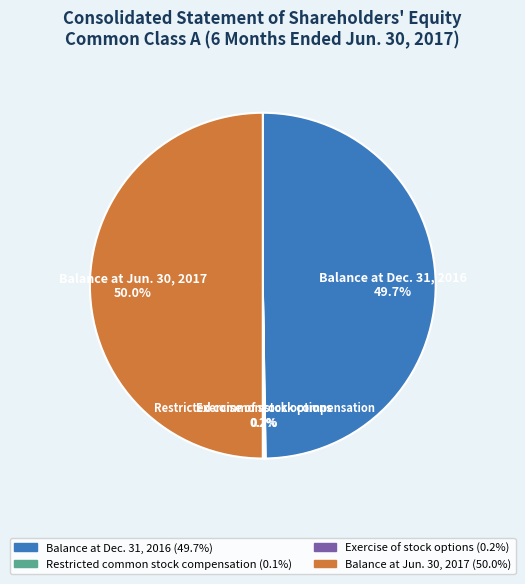

Is Balance at Dec. 31, 2016 the majority of the pie?

No